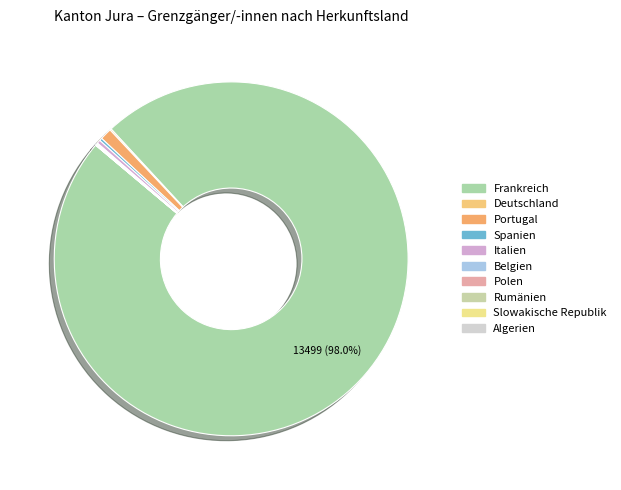

How many segments does this pie chart have?

10